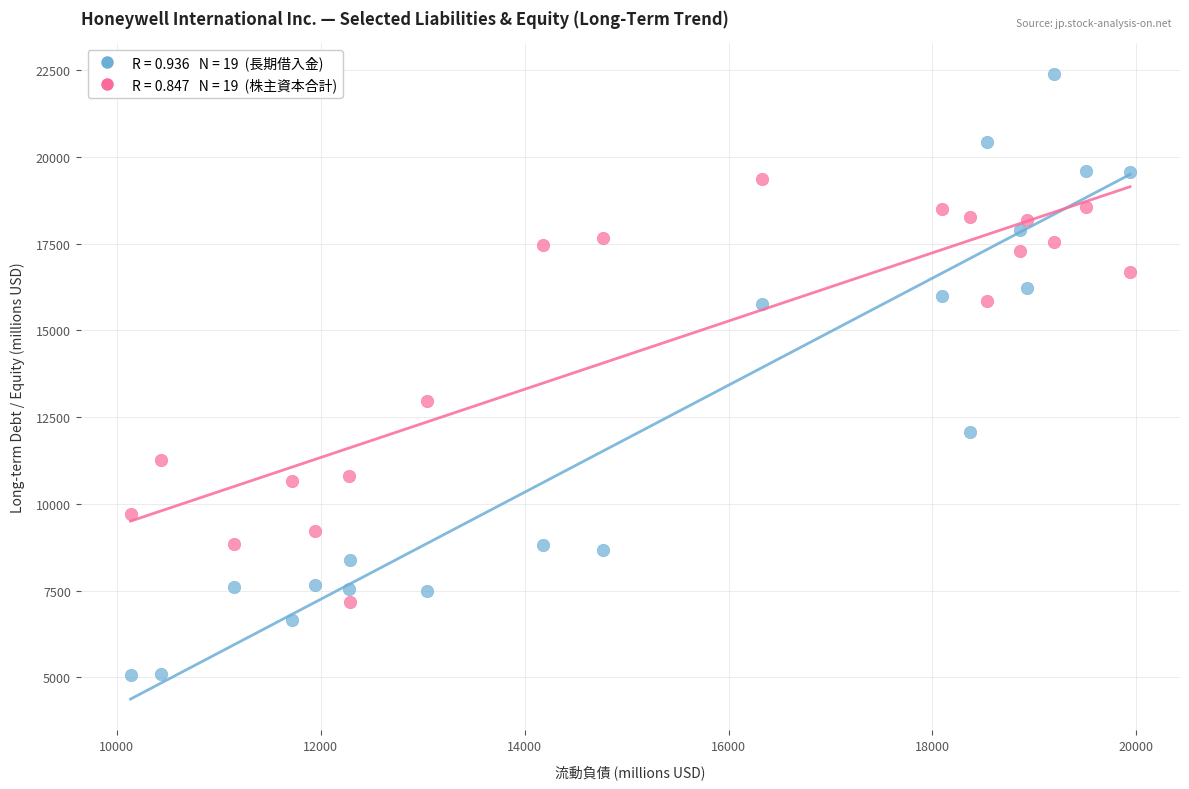

Across all series, what Y value is closest to 13723?

12975